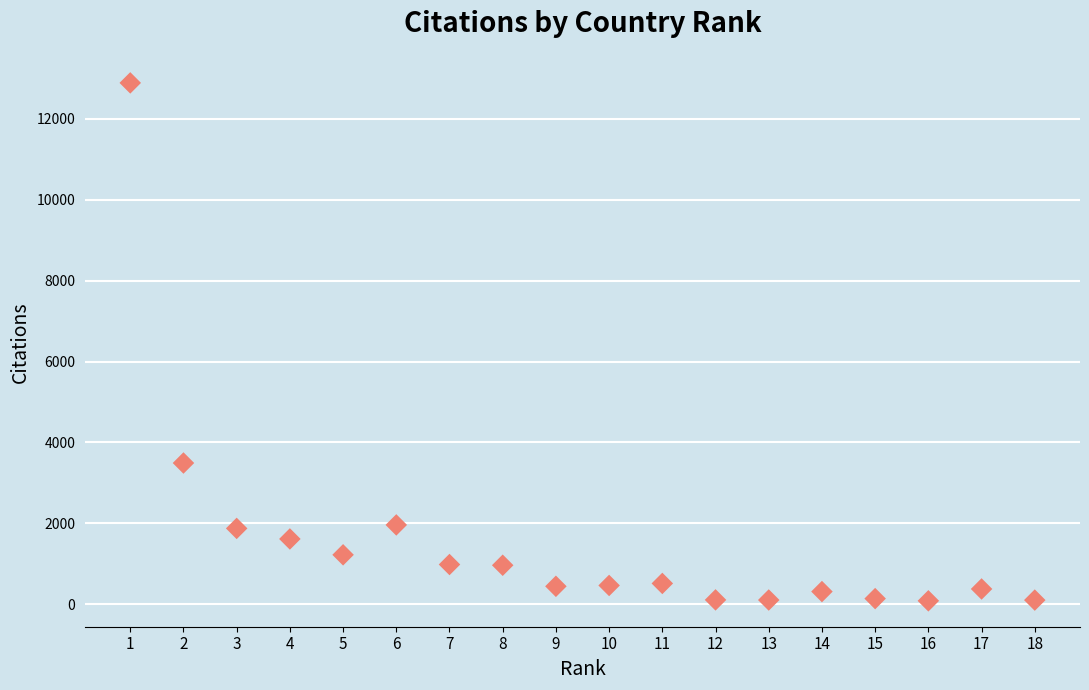

What Y value in the scatter plot is closest to 6488?

3492